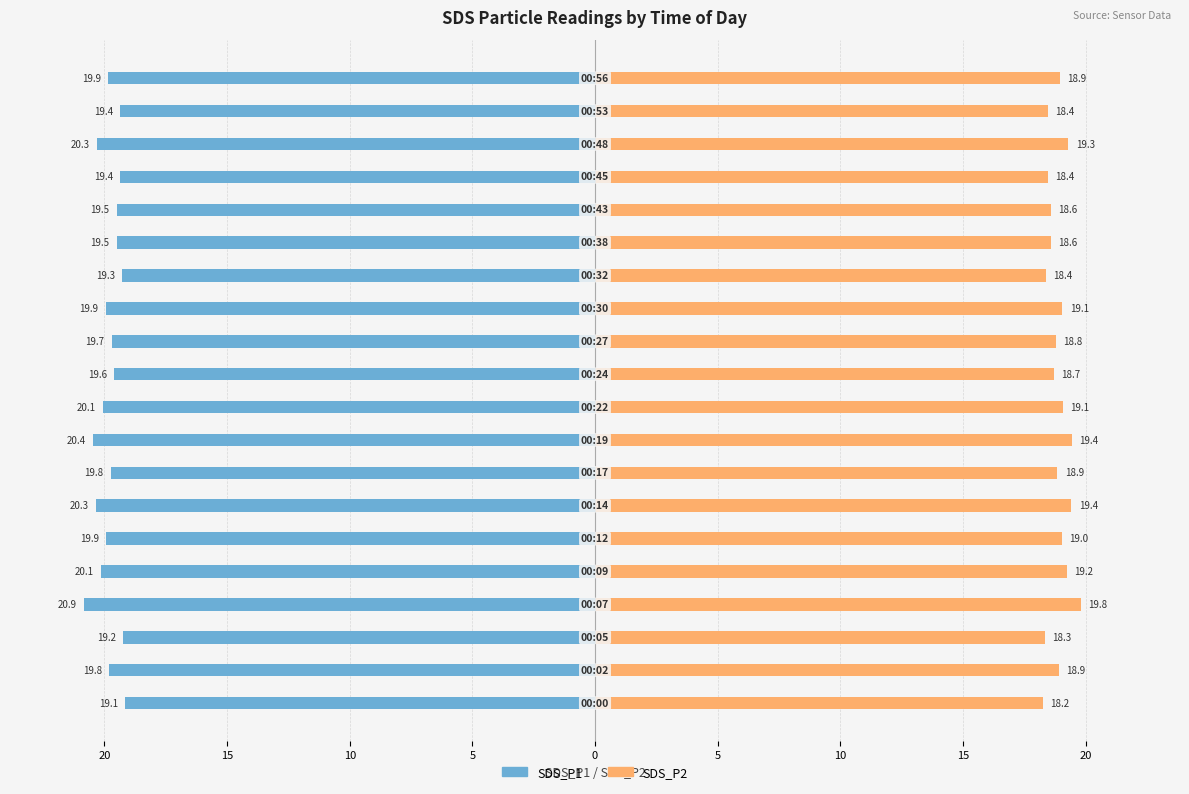

How many groups of bars are there?

20